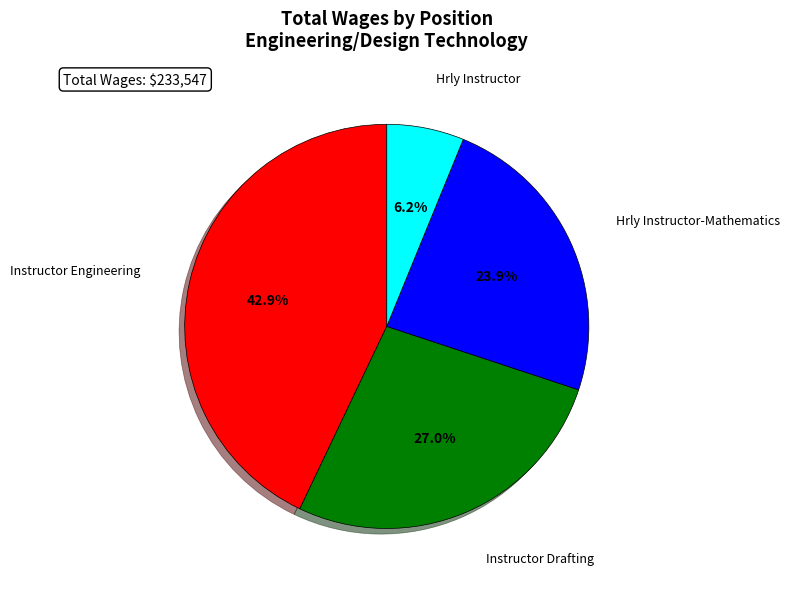

Is there a majority slice in this chart?

No